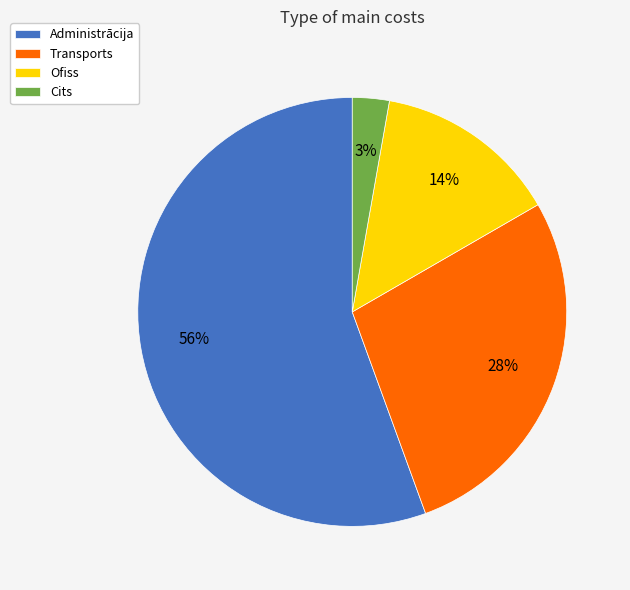

To the nearest percent, what is the combined percentage of Administrācija and Ofiss?

69%